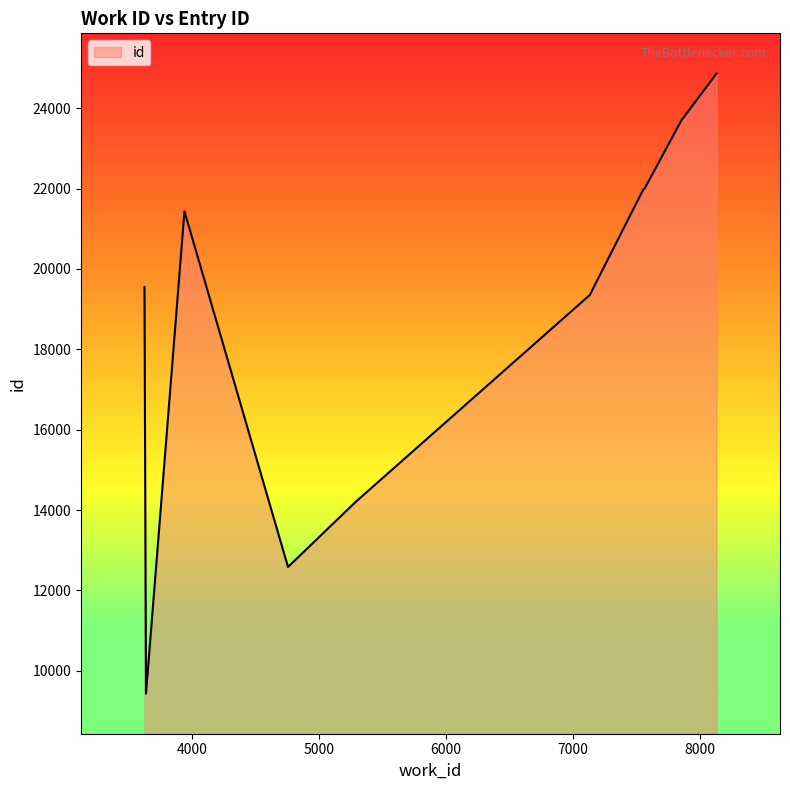

What is the minimum value shown in the chart?

9434